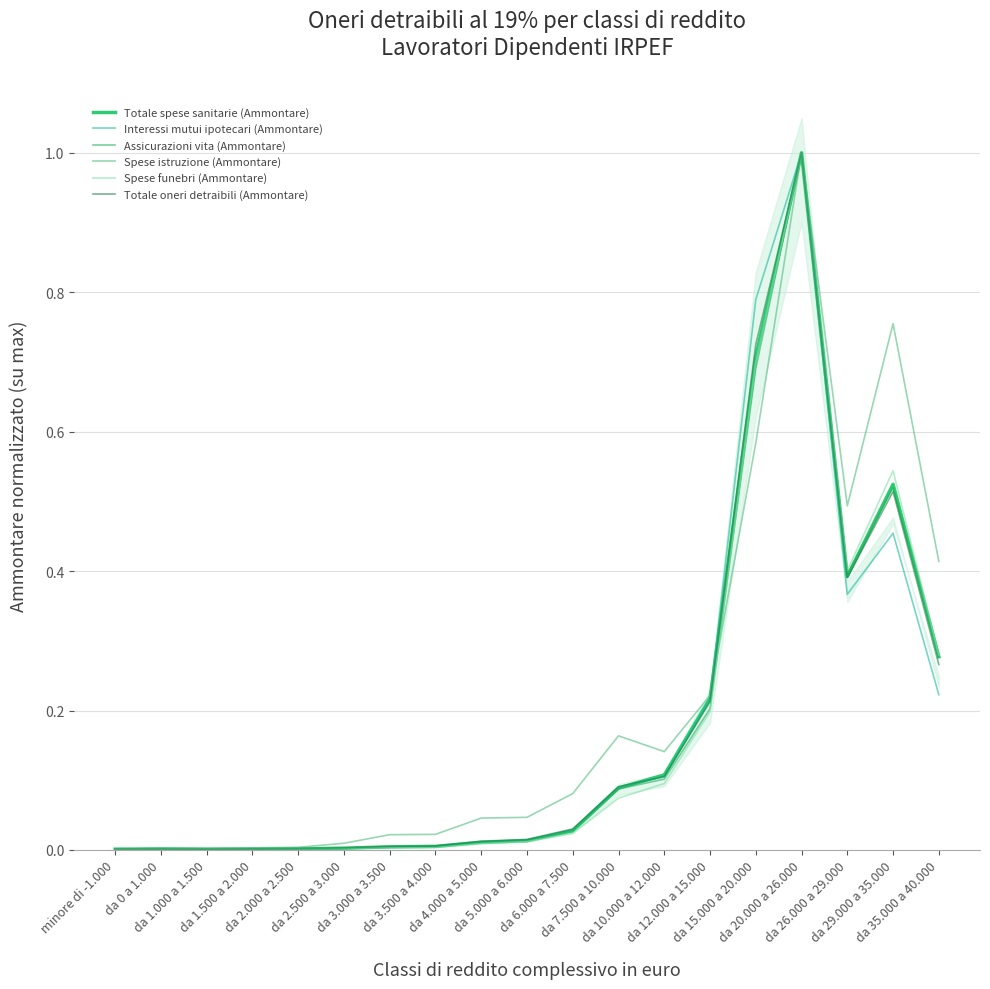

How many intersections are there between Assicurazioni vita (Ammontare) and Spese funebri (Ammontare)?

1